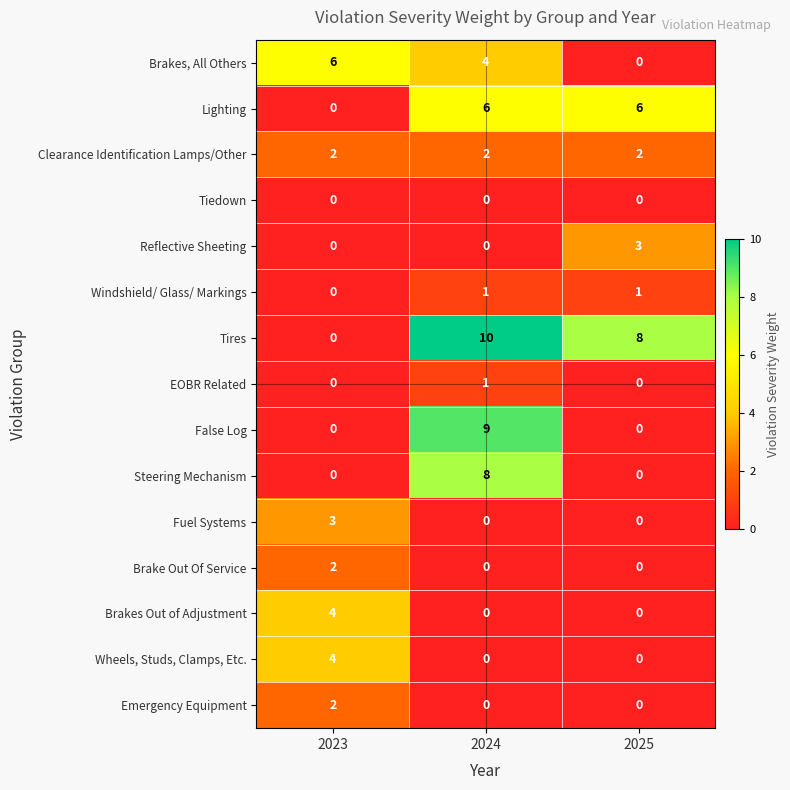

The value of Lighting at 2023 is 2. True or false?

False